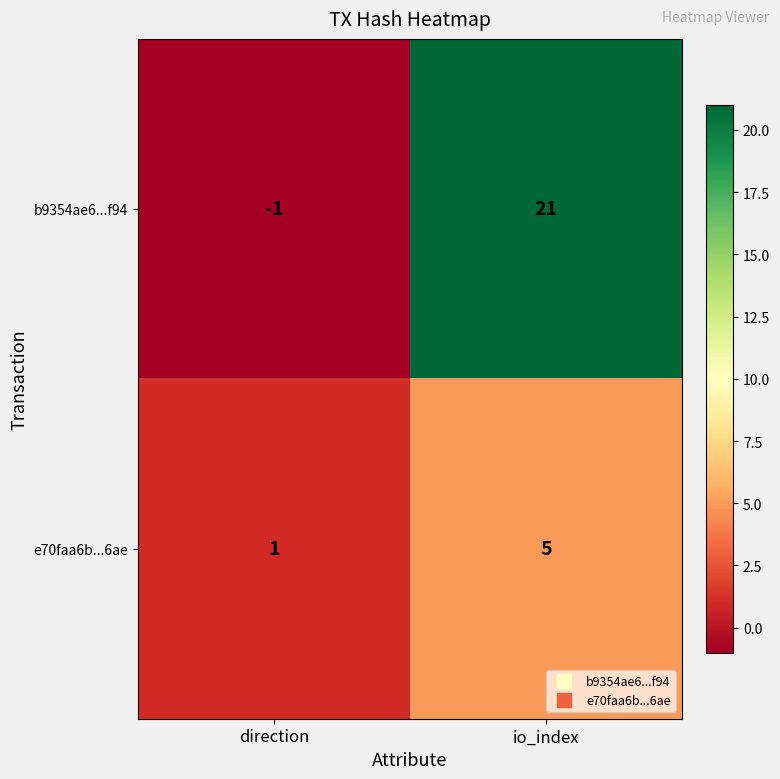

The b9354ae6...f94 series shows 21 at io_index. True or false?

True